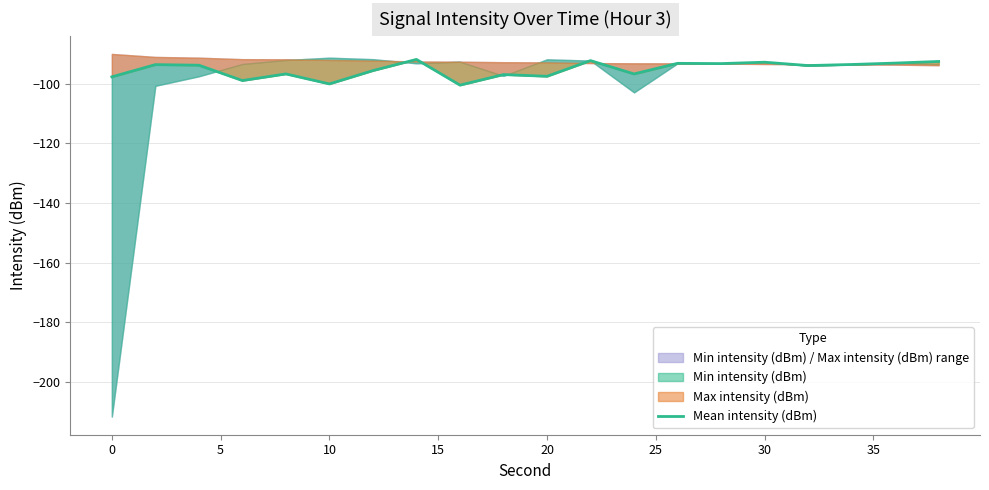

Read the value at 30.

-91.8